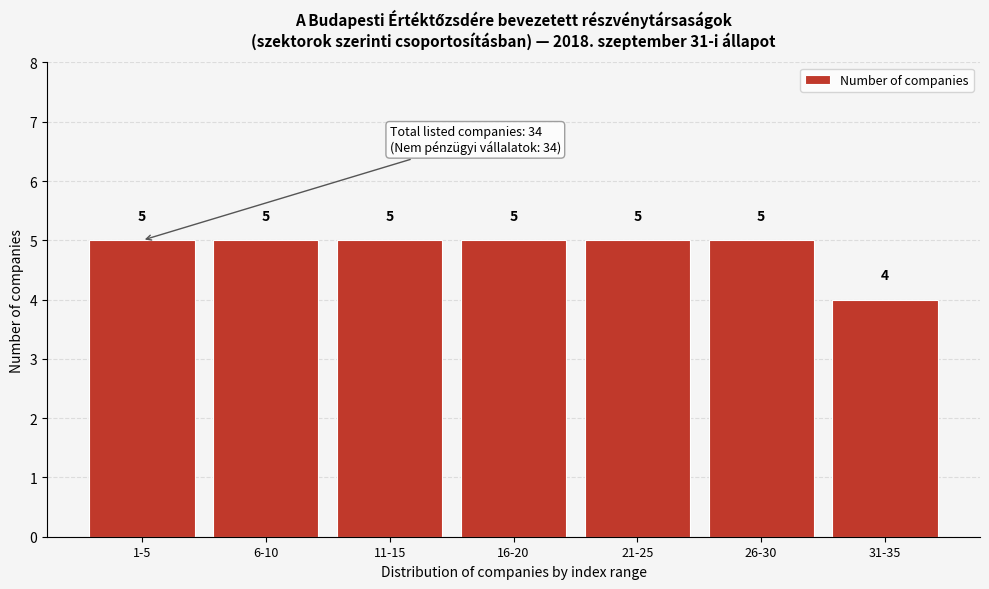

Reading left to right, transcribe all the data shown in this chart.

1-5=5	6-10=5	11-15=5	16-20=5	21-25=5	26-30=5	31-35=4